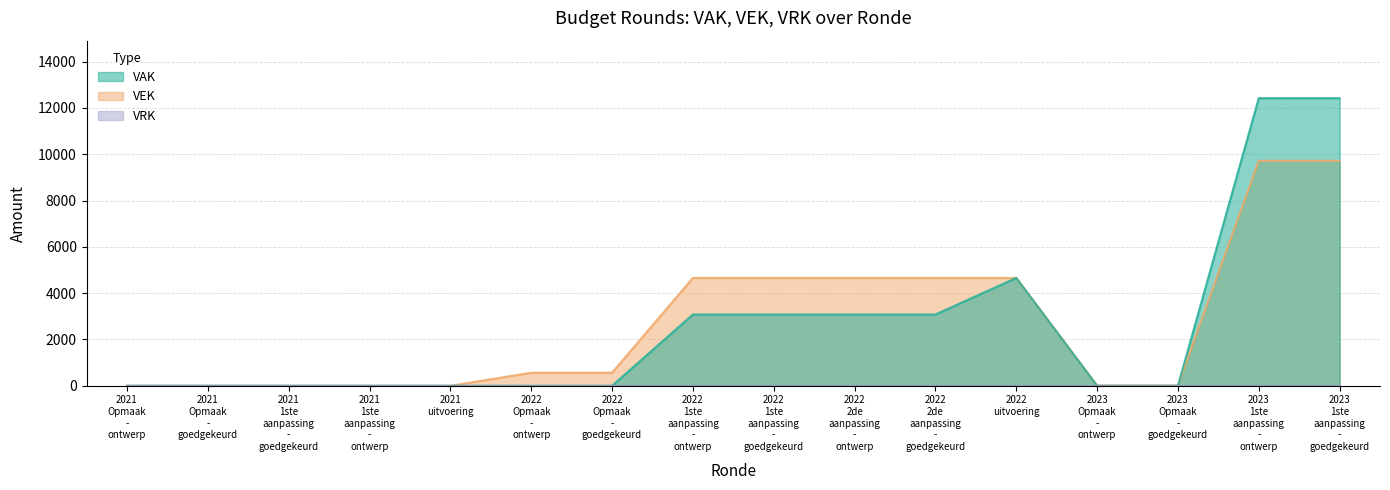

Which series has the widest spread of values?

VAK